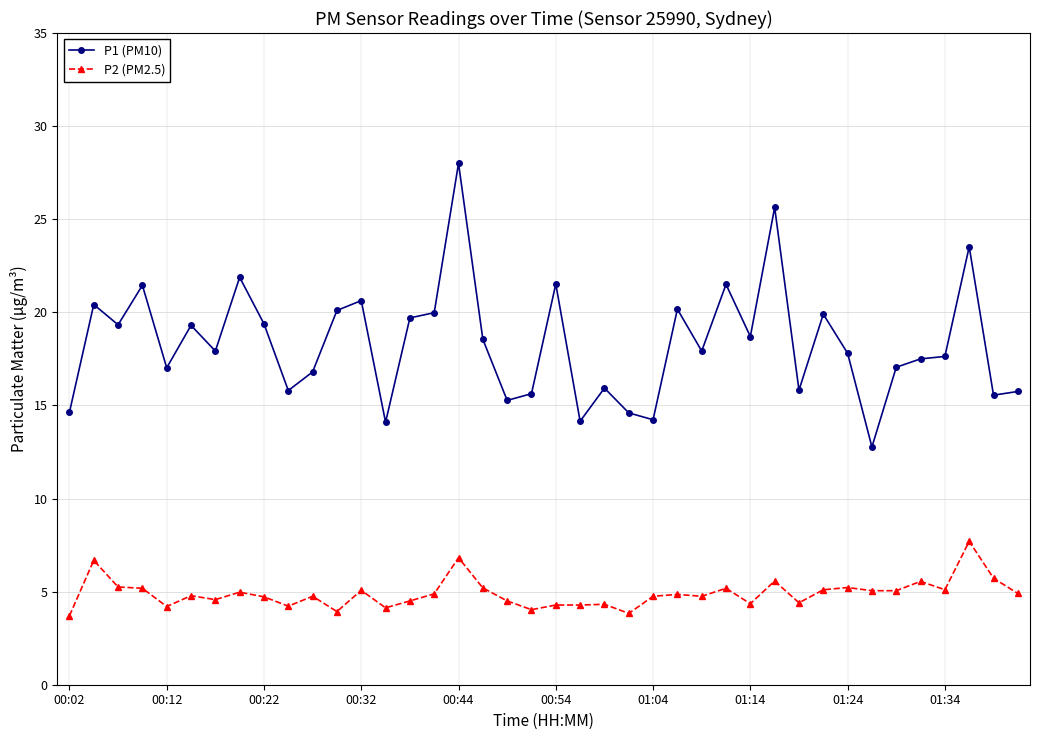

How many lines are shown in the chart?

2